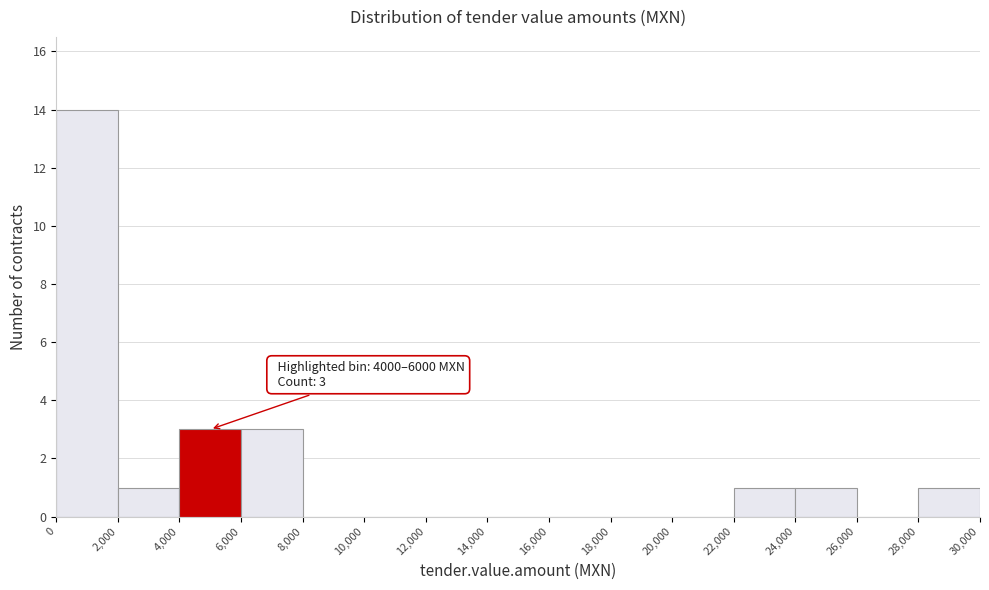

Which range on the x-axis has the tallest bar?

0 to 2,000